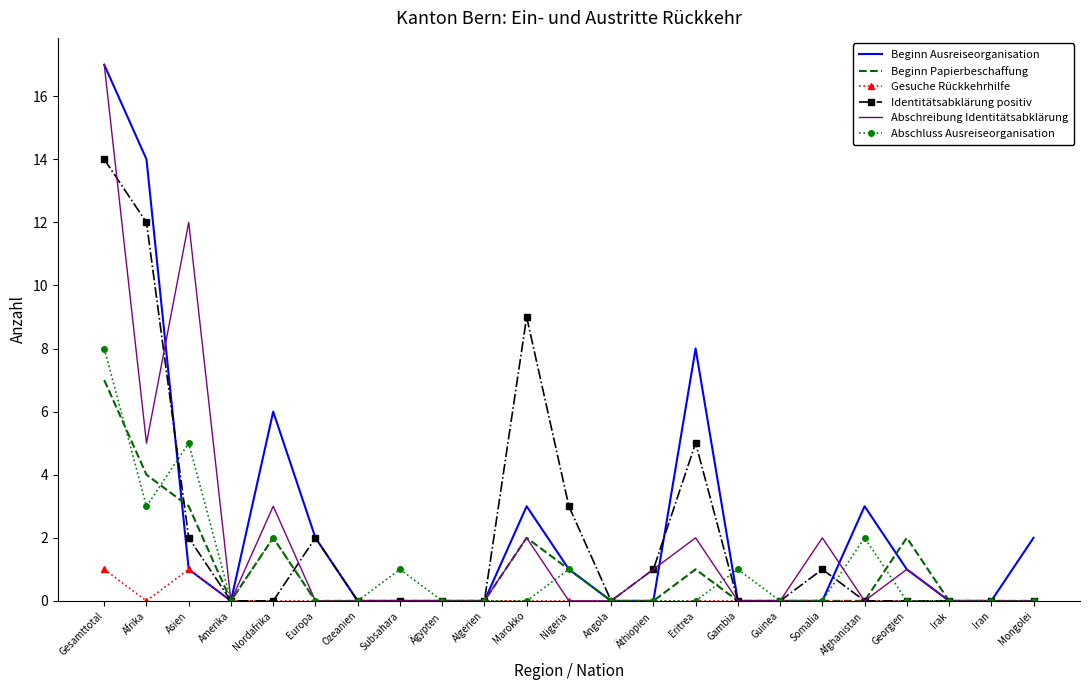

What is the sum of the Beginn Papierbeschaffung values at Amerika and Eritrea?

1